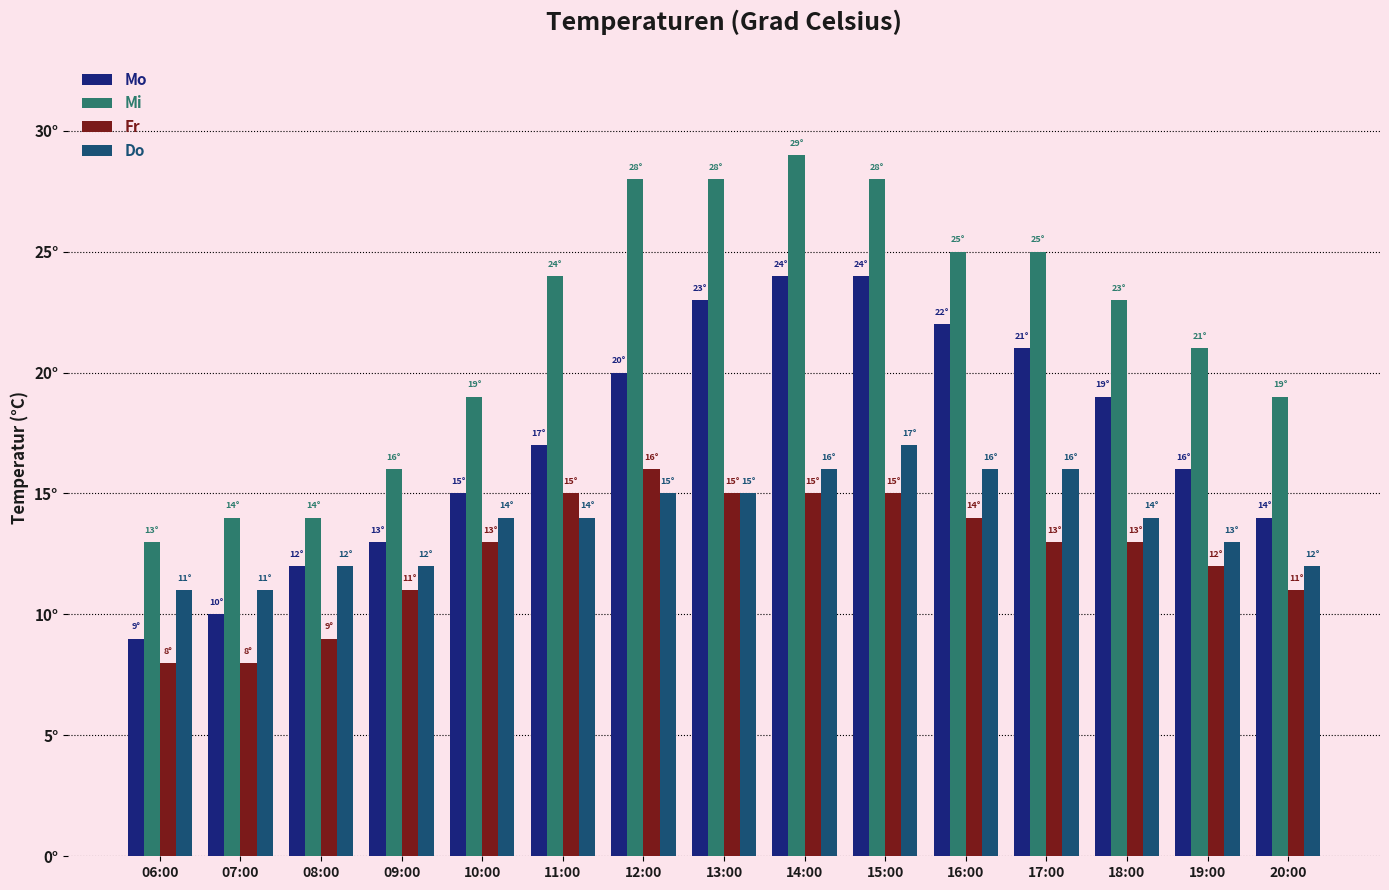

What are all the series names shown in the legend?

Mo, Mi, Fr, Do